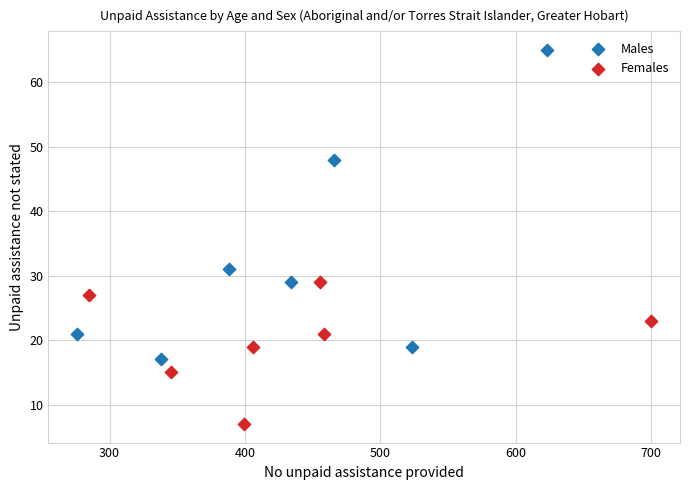

Which series contains the lowest Y value?

Females